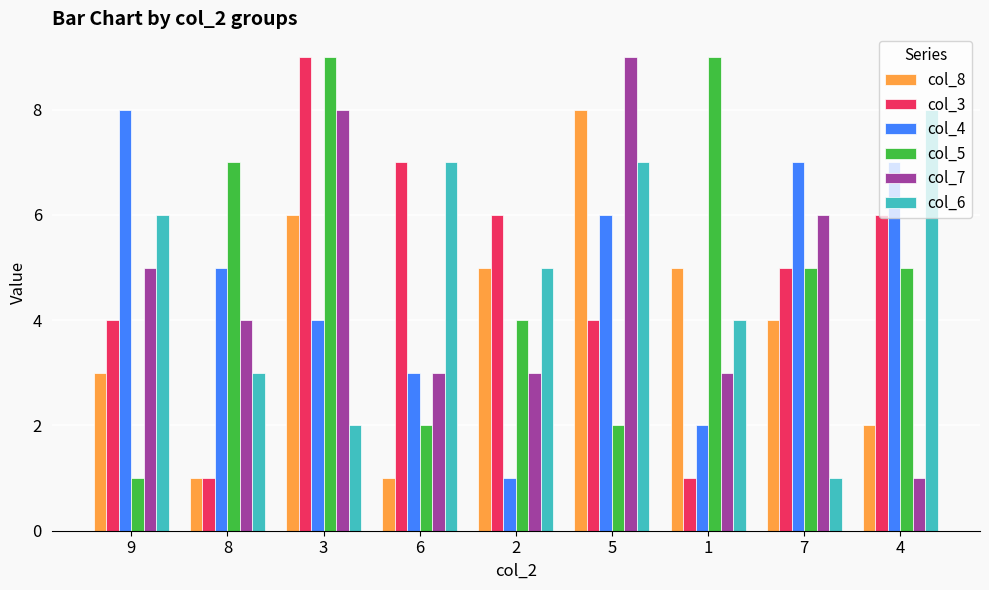

What is the difference between the highest and lowest values at 8?

6